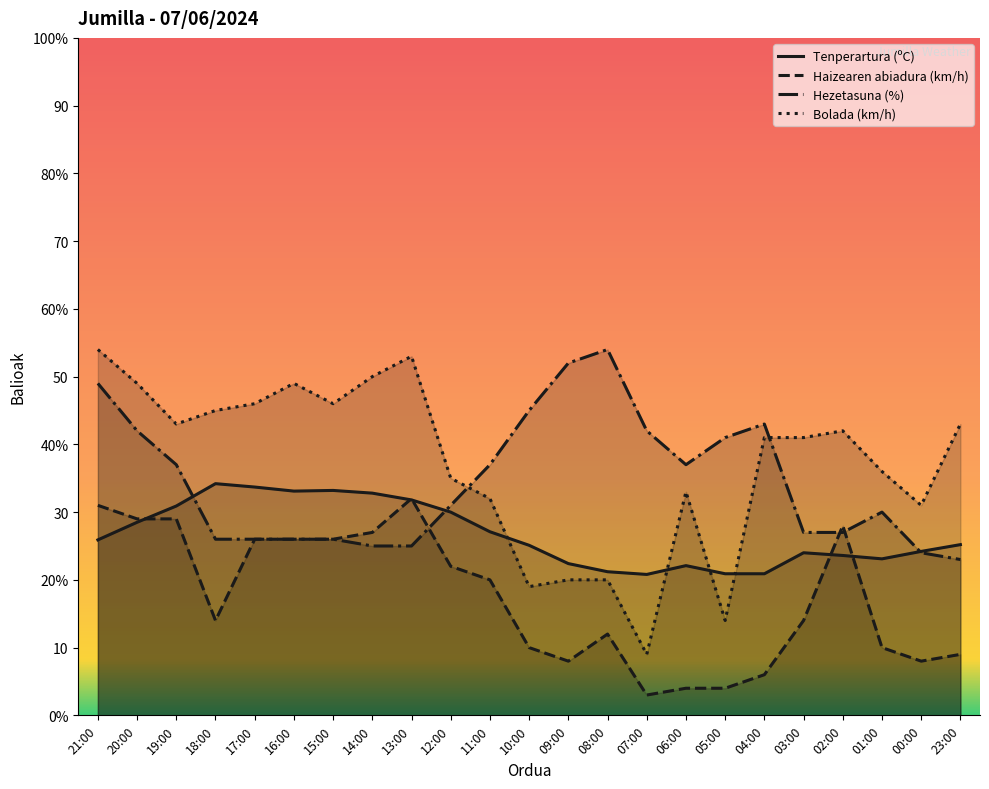

What is the average value of the Haizearen abiadura (km/h) series?

17.3